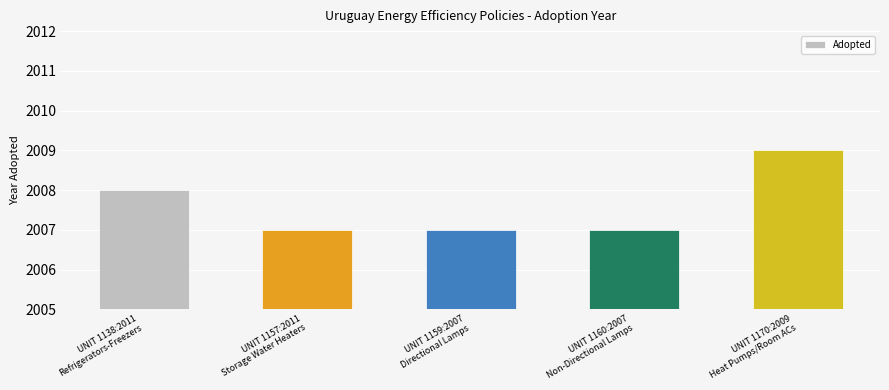

The chart shows a value of 3157 at UNIT 1160:2007
Non-Directional Lamps. True or false?

False